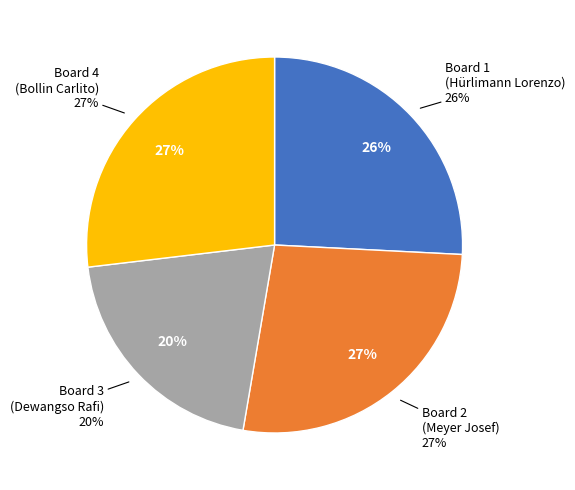

The Board 3
(Dewangso Rafi) slice represents 20% of the pie. True or false?

True